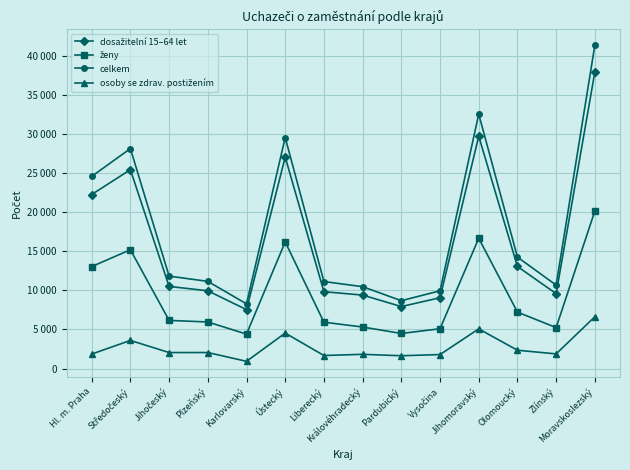

Does the chart display data point markers on the line(s)?

Yes